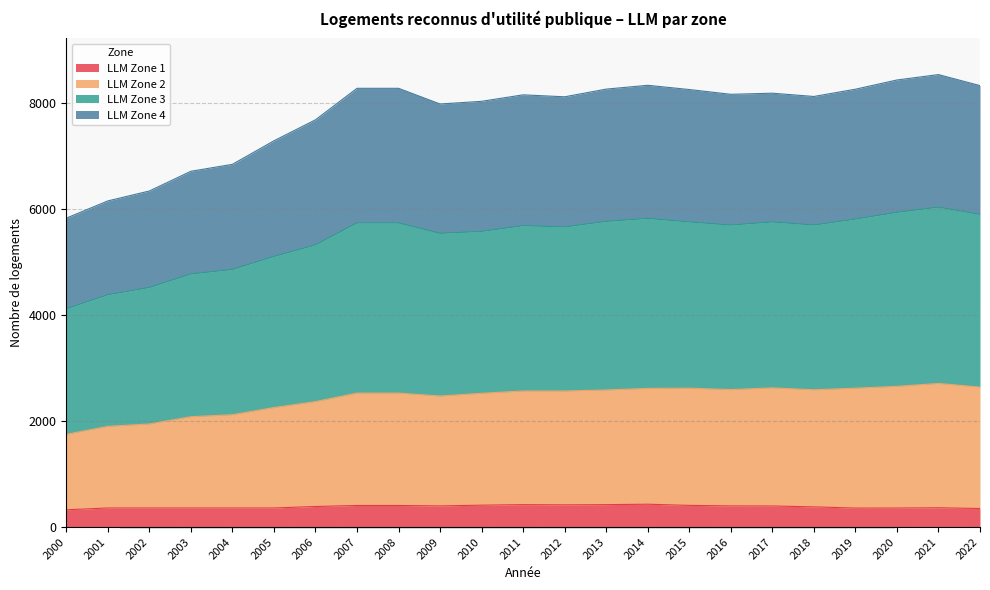

Where is LLM Zone 1 nearest to the value 378?

2018